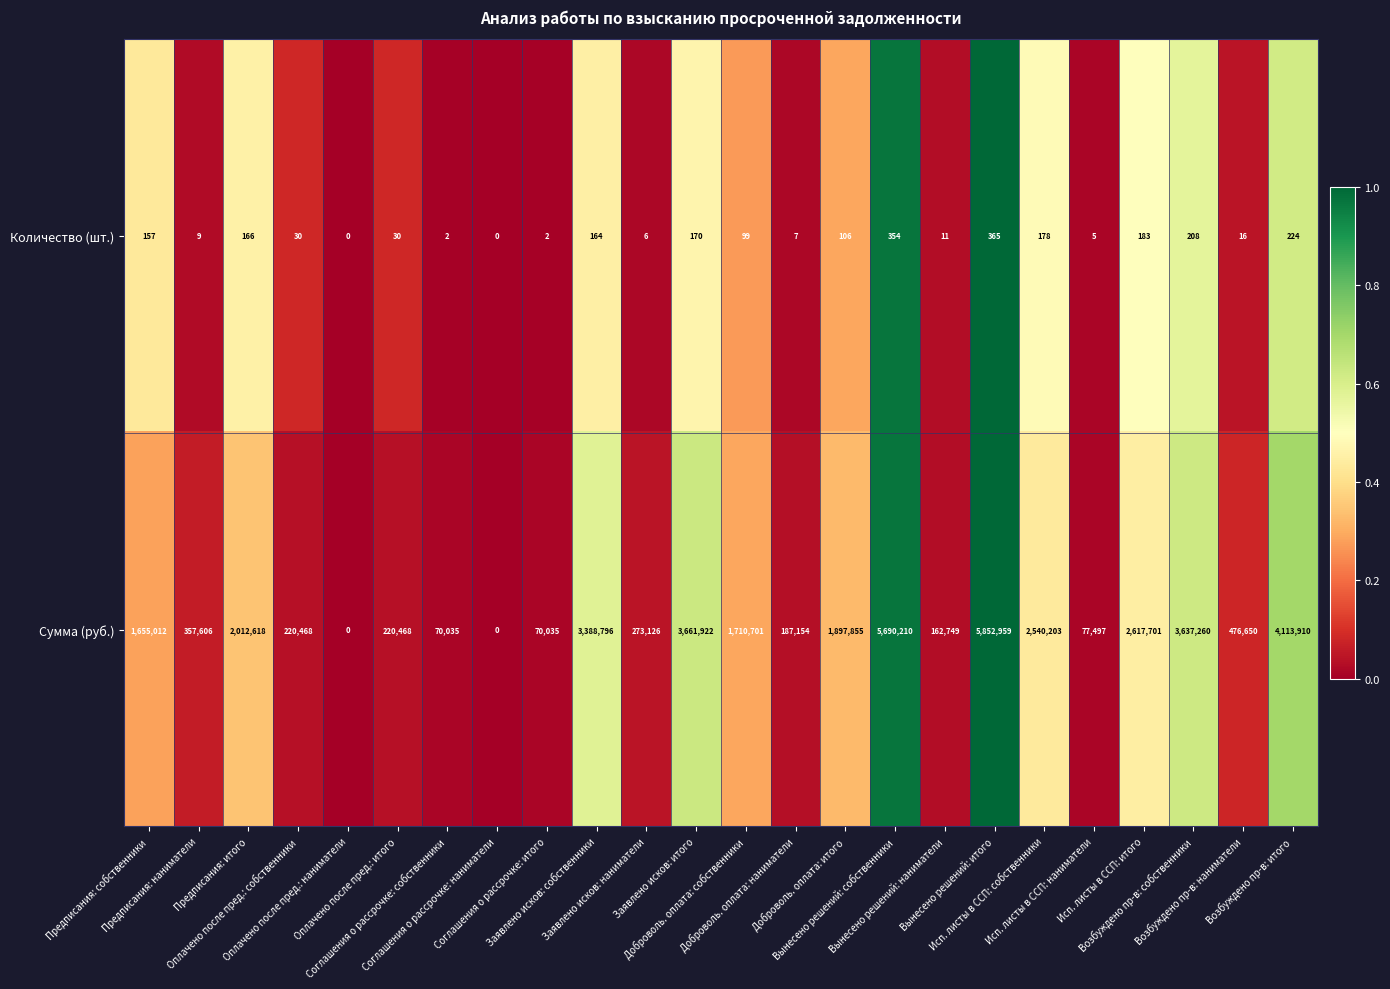

What is the highest value of the Количество (шт.) series?

365